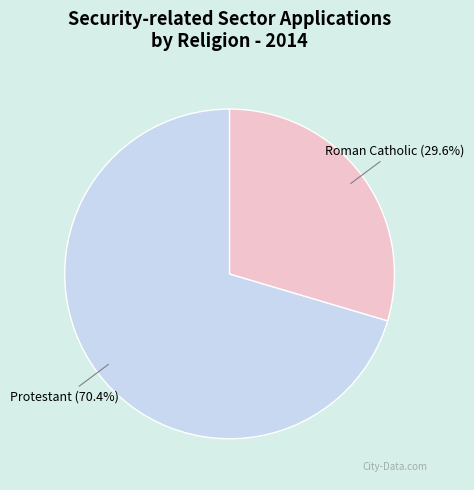

Approximately how many times larger is the value at Roman Catholic compared to Protestant?

0.4